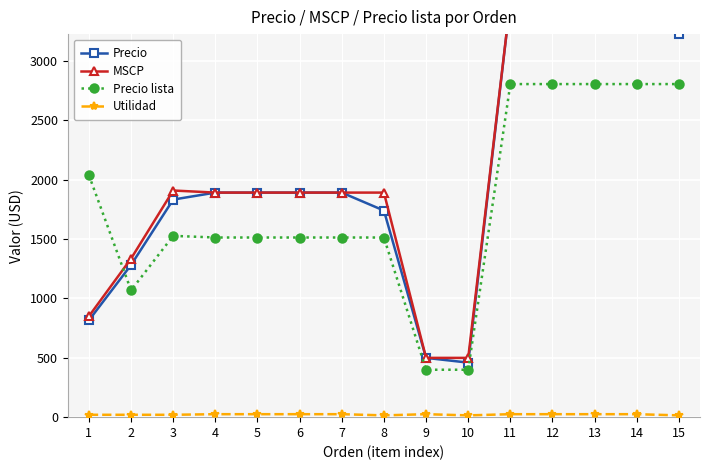

The MSCP series shows 1334.4 at 2. True or false?

True